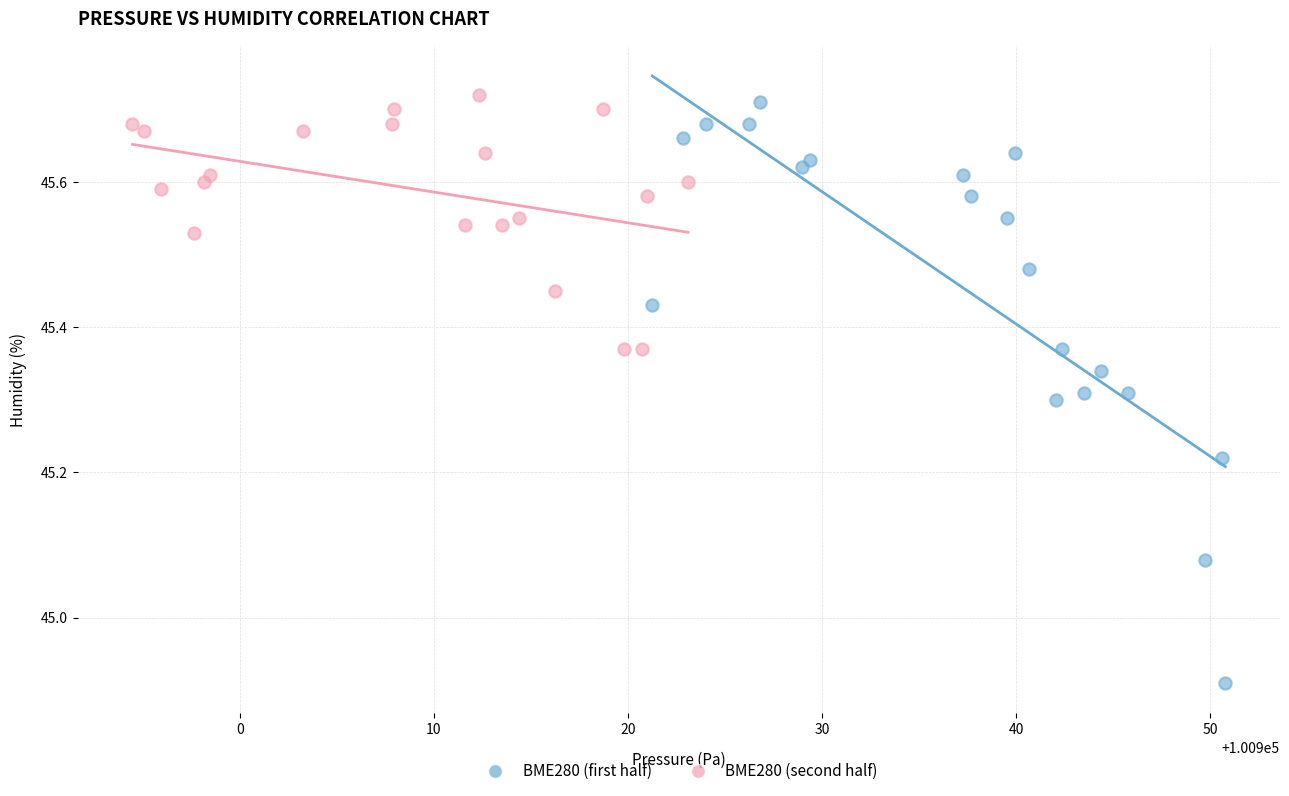

Which series has the largest Y range (max minus min)?

BME280 (first half)